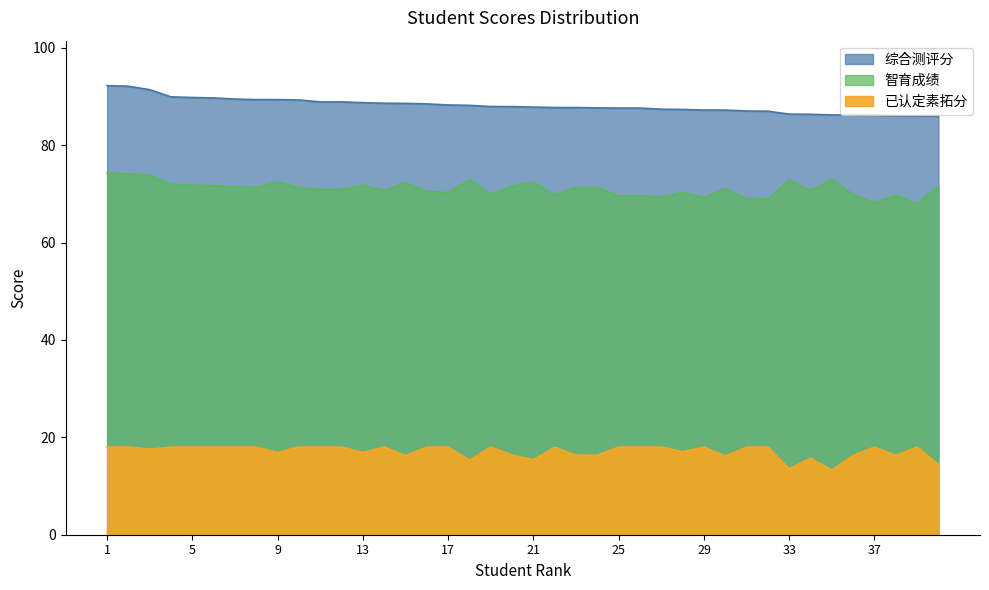

At which category is the sum across all series the highest?

1